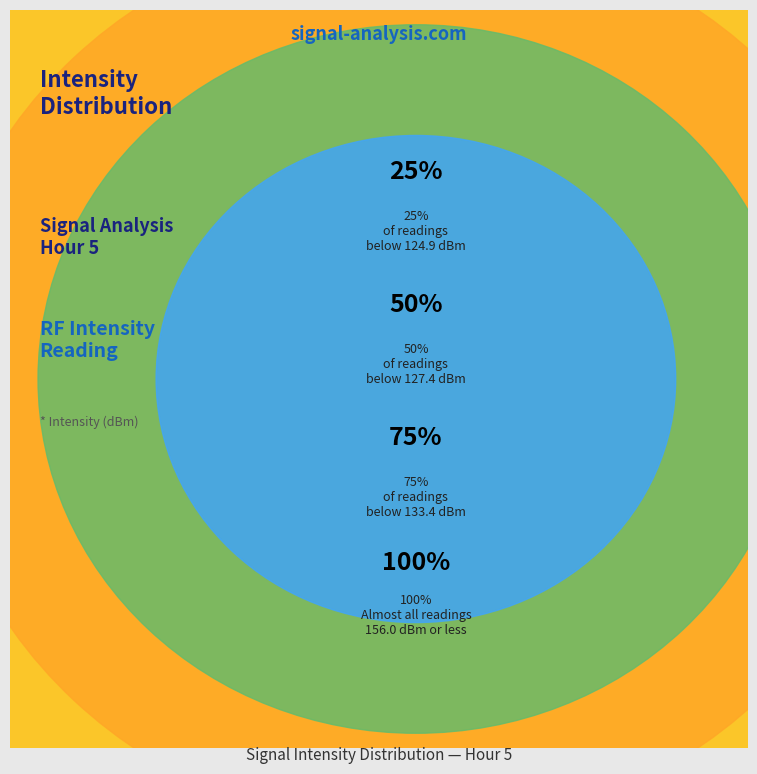

Is there a majority slice in this chart?

No